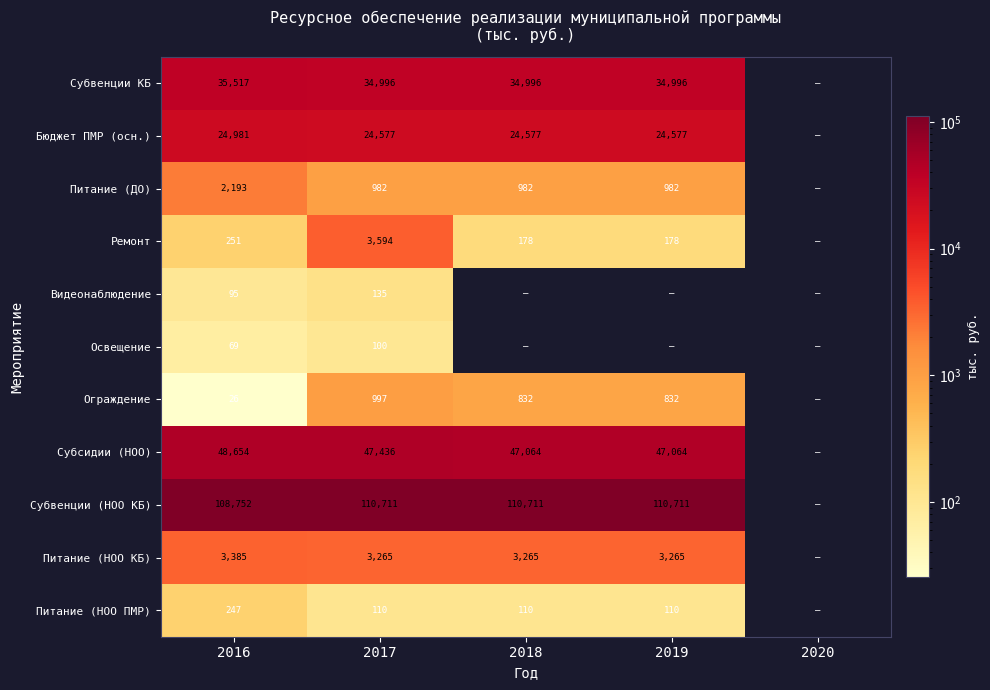

At 2017, list the series in order from smallest to largest.

Освещение, Питание (НОО ПМР), Видеонаблюдение, Питание (ДО), Ограждение, Питание (НОО КБ), Ремонт, Бюджет ПМР (осн.), Субвенции КБ, Субсидии (НОО), Субвенции (НОО КБ)